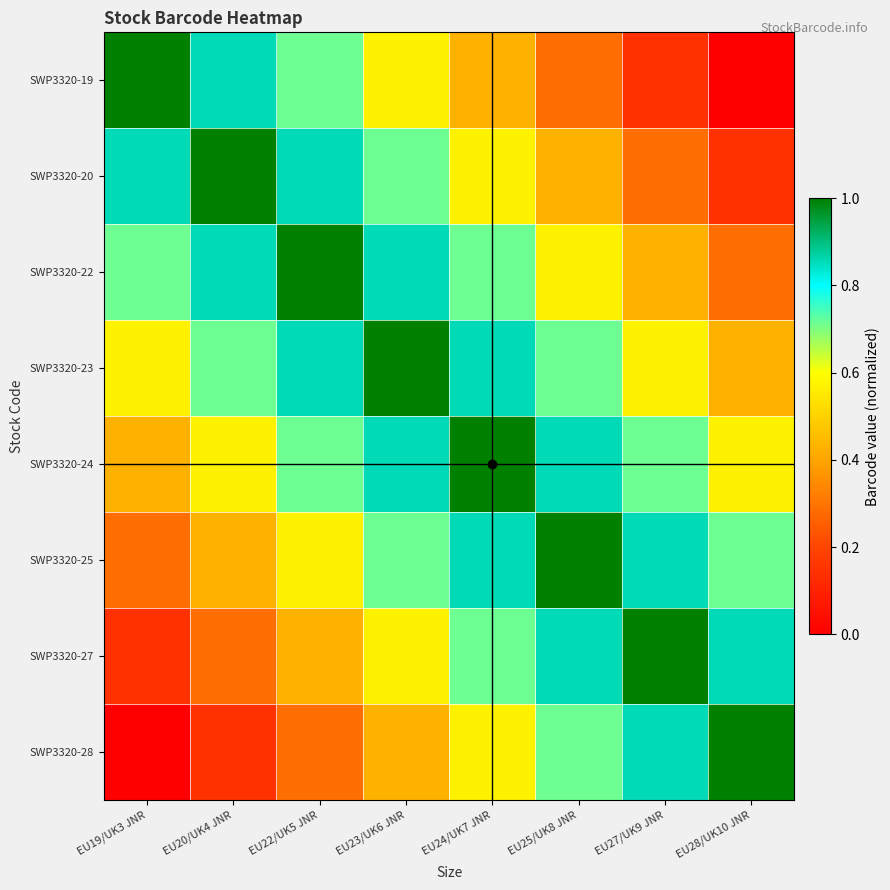

Which series has the widest spread of values?

SWP3320-19